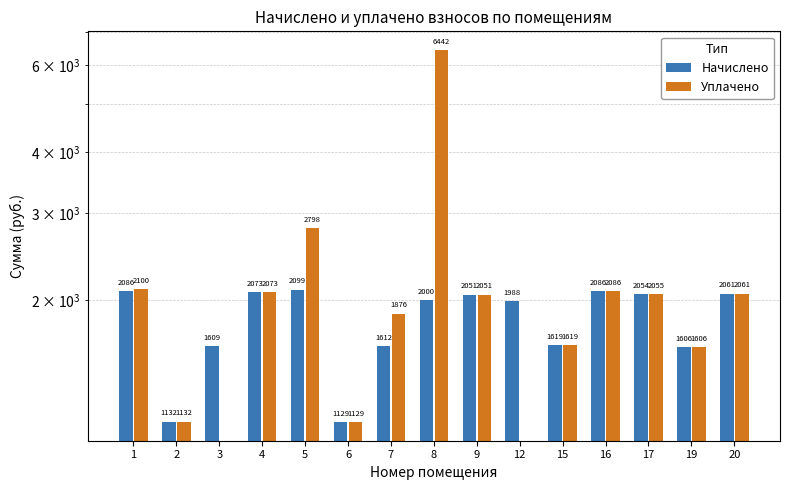

Is it true that Начислено equals 395.3 at 19?

False